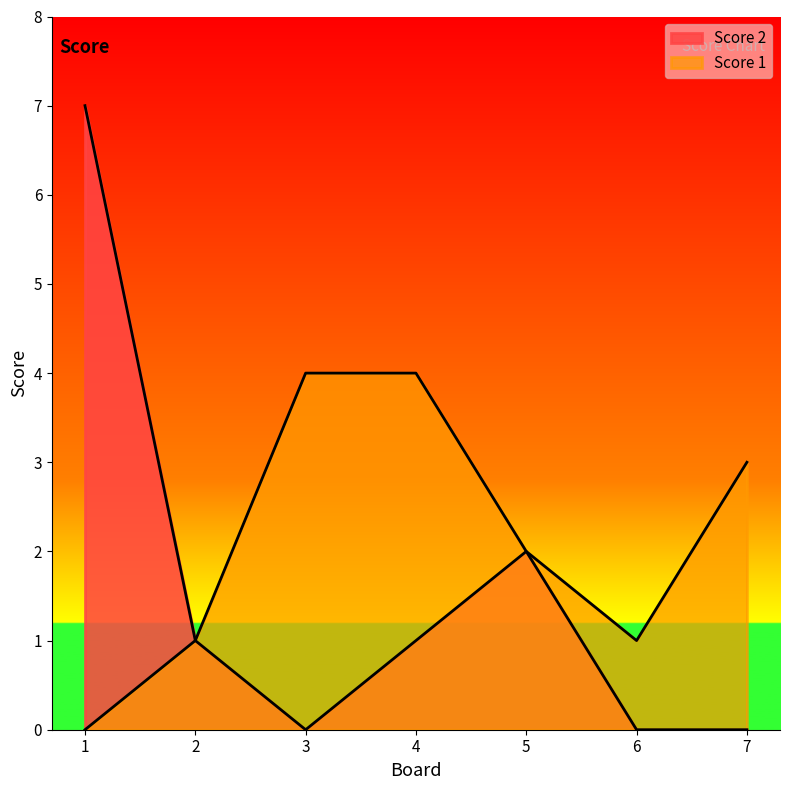

What is the difference between the highest and lowest values at 4?

3